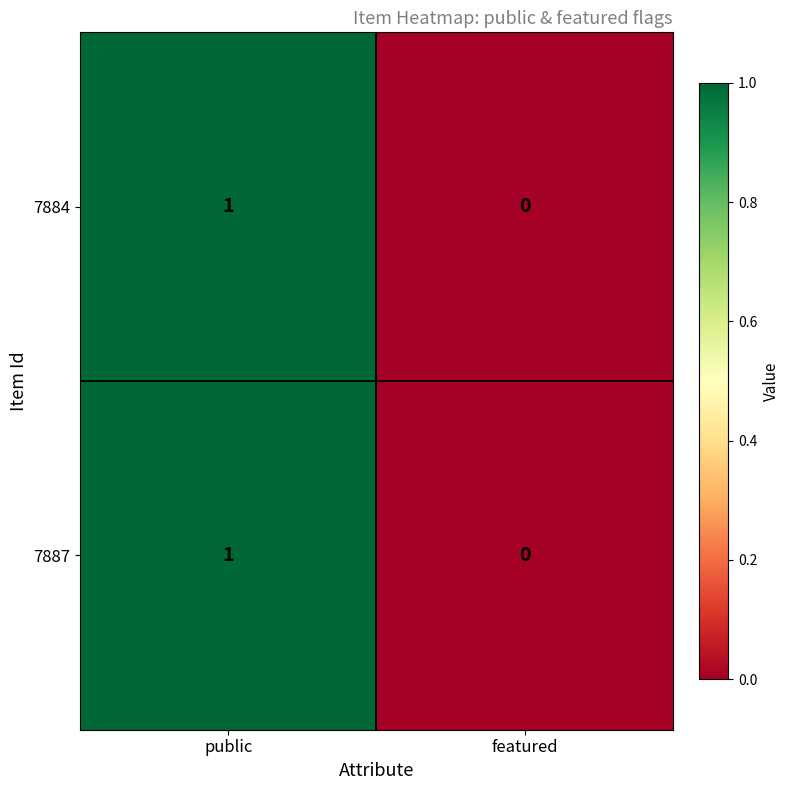

Reading left to right, extract all data points from this chart.

7884: 1	0
7887: 1	0